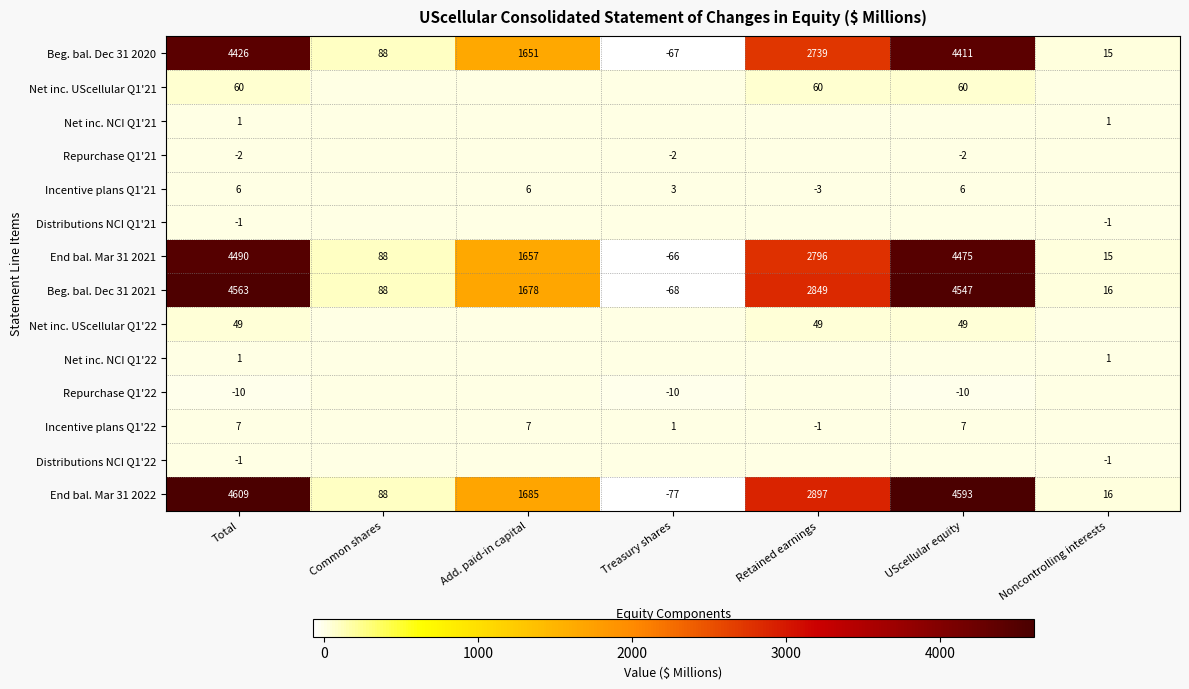

Which category has the highest value in the End bal. Mar 31 2022 series?

Total